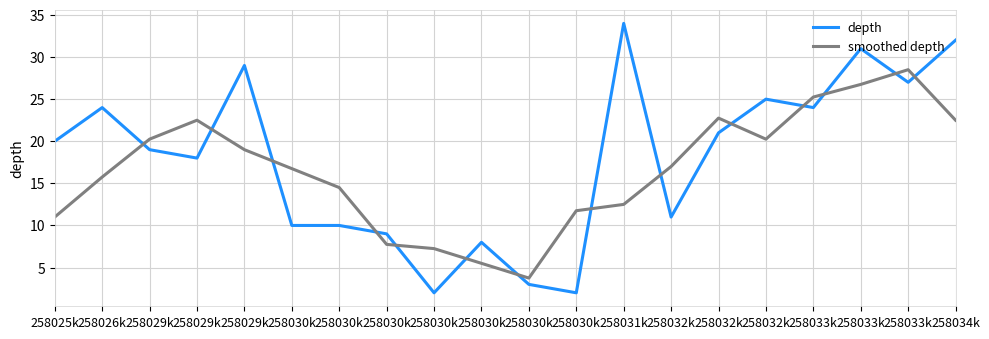

At 258032k, list the series in order from largest to smallest.

smoothed depth, depth